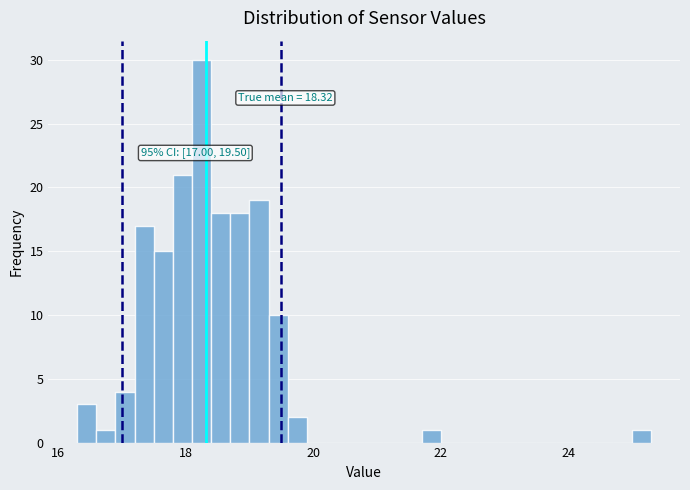

Around what value on the x-axis is the tallest bar? Give the approximate position of its centre, as read against the axis.

18.2